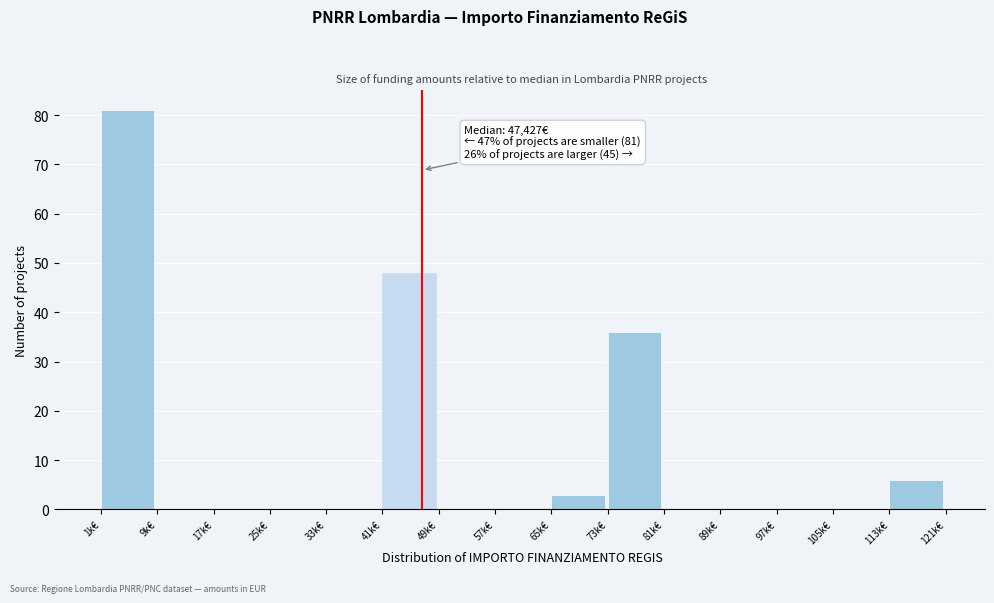

Reading left to right, transcribe all the data shown in this chart.

1k€=81	9k€=0	17k€=0	25k€=0	33k€=0	41k€=48	49k€=0	57k€=0	65k€=3	73k€=36	81k€=0	89k€=0	97k€=0	105k€=0	113k€=6